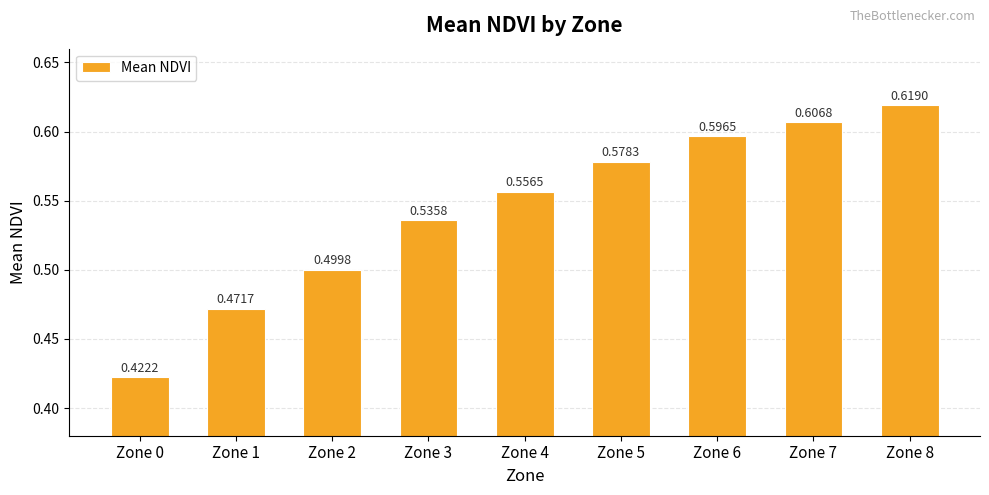

List the labels in order of value, largest first.

Zone 8, Zone 7, Zone 6, Zone 5, Zone 4, Zone 3, Zone 2, Zone 1, Zone 0